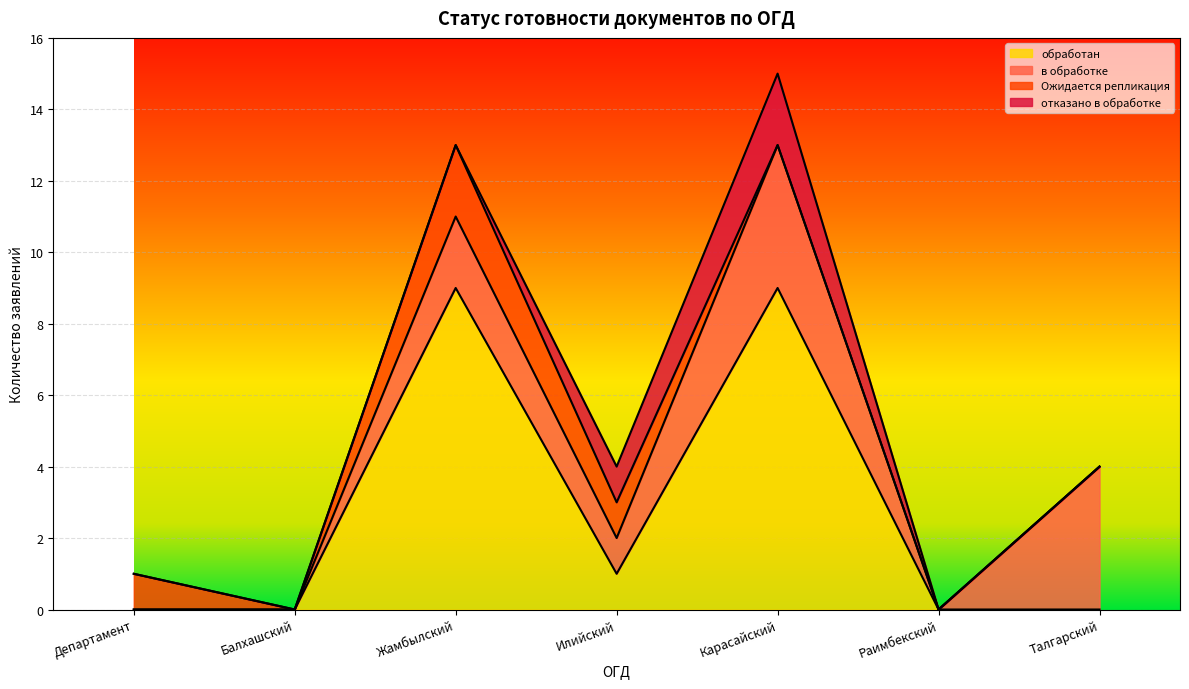

What position from the right is Департамент?

7